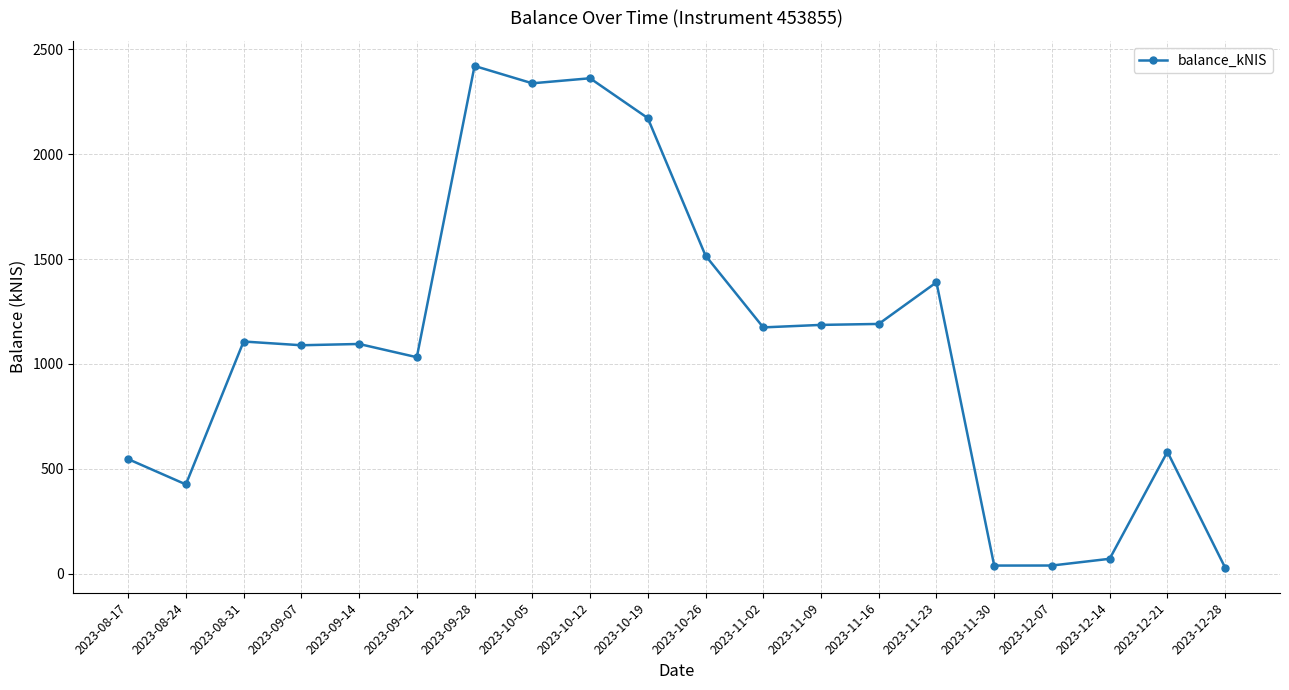

What is the sum of all values?

21799.4